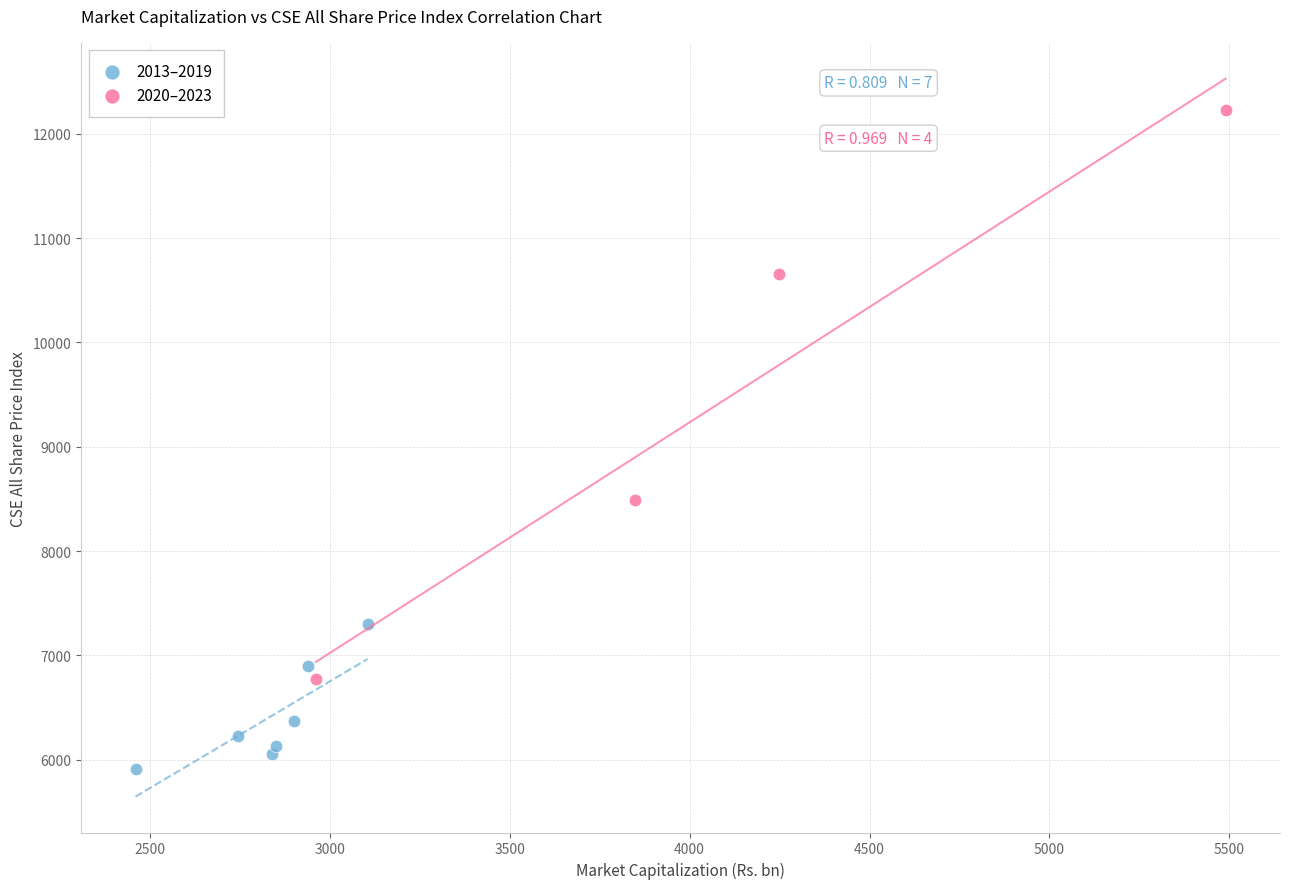

Which series contains the highest Y value?

2020–2023